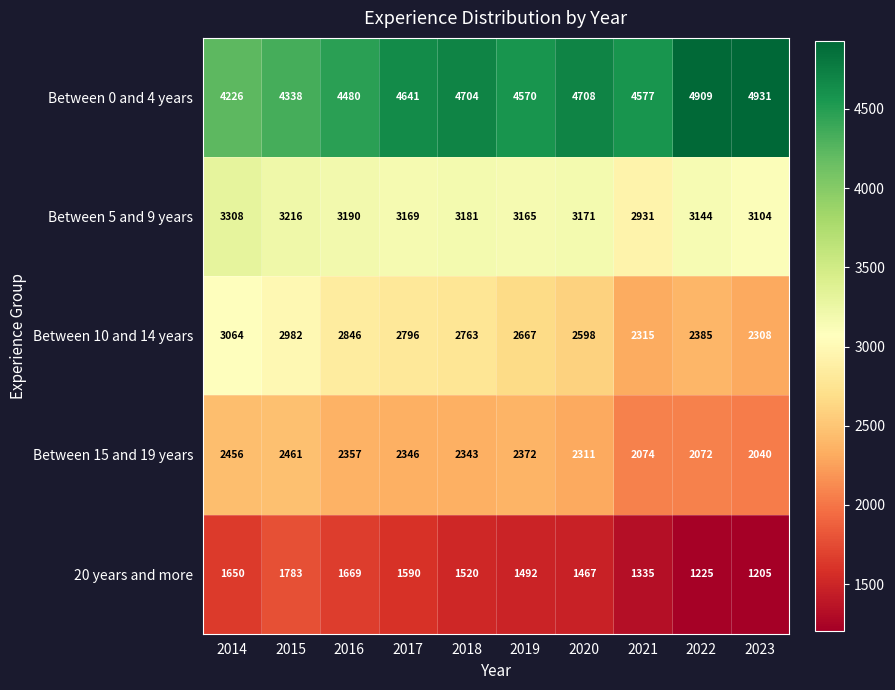

Which series changed the most between 2017 and 2019?

Between 10 and 14 years